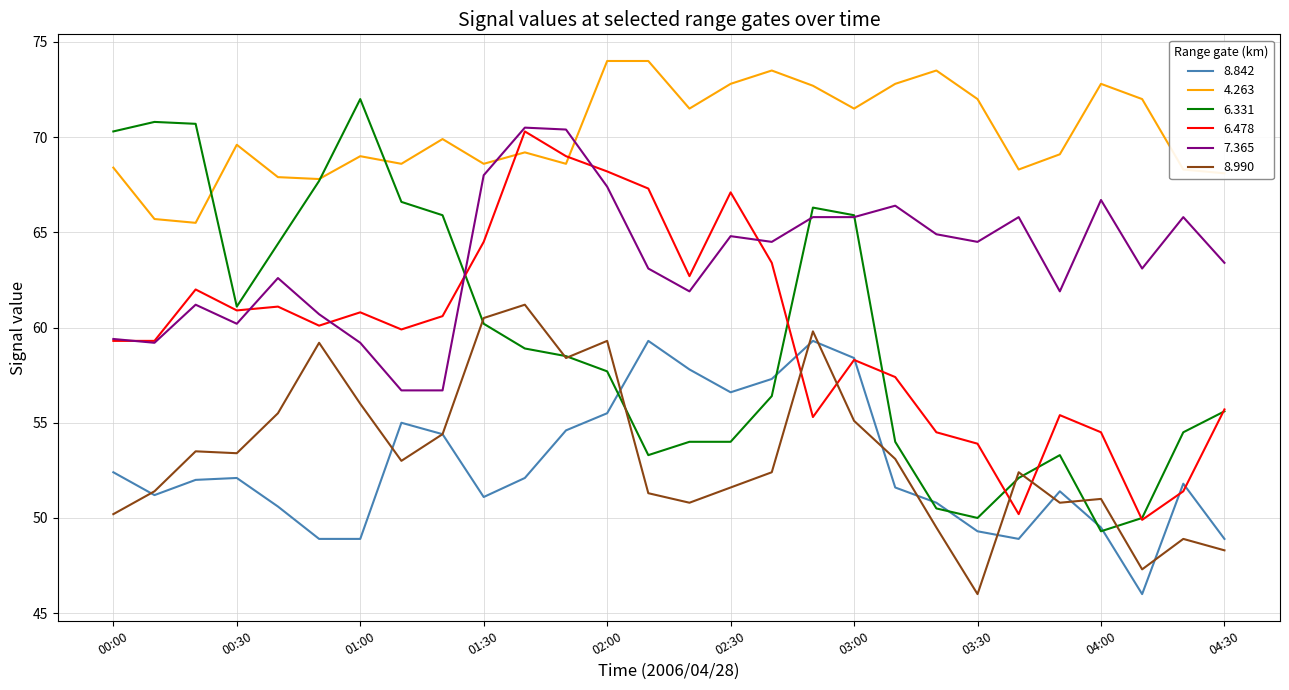

True or false: 7.365 and 8.842 intersect in this chart.

False